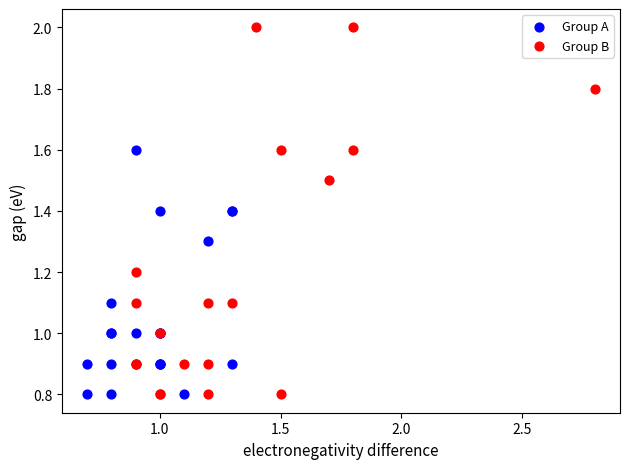

Which series has the widest spread of Y values?

Group B